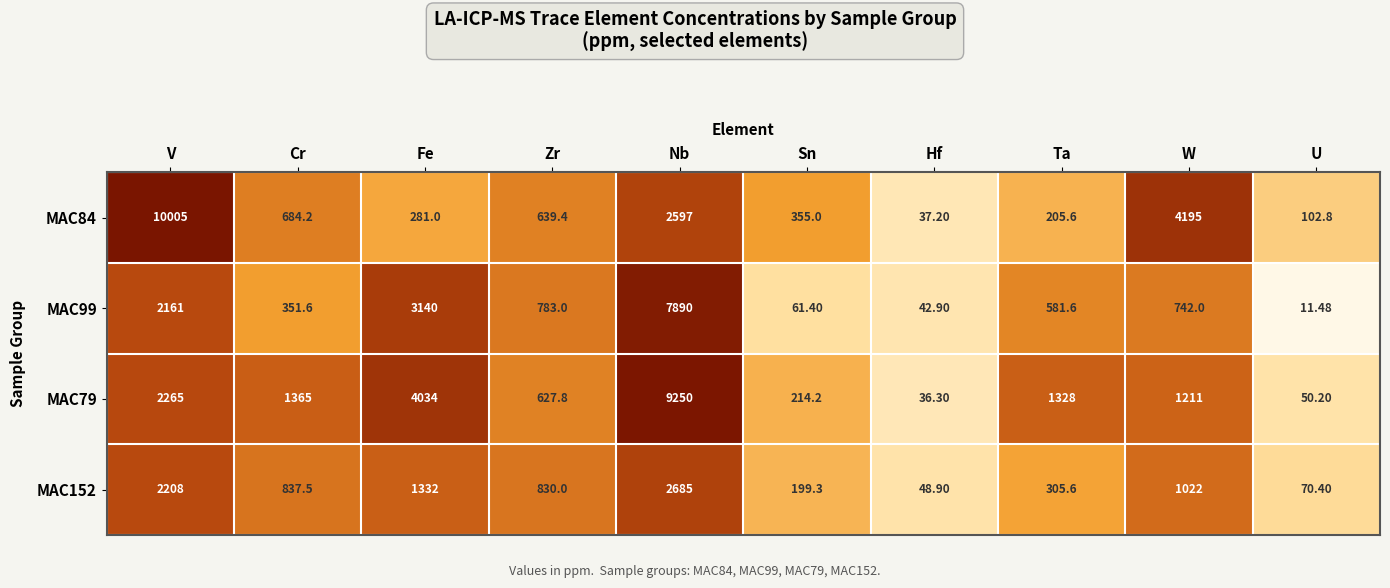

Which series has the largest total across all categories?

MAC79